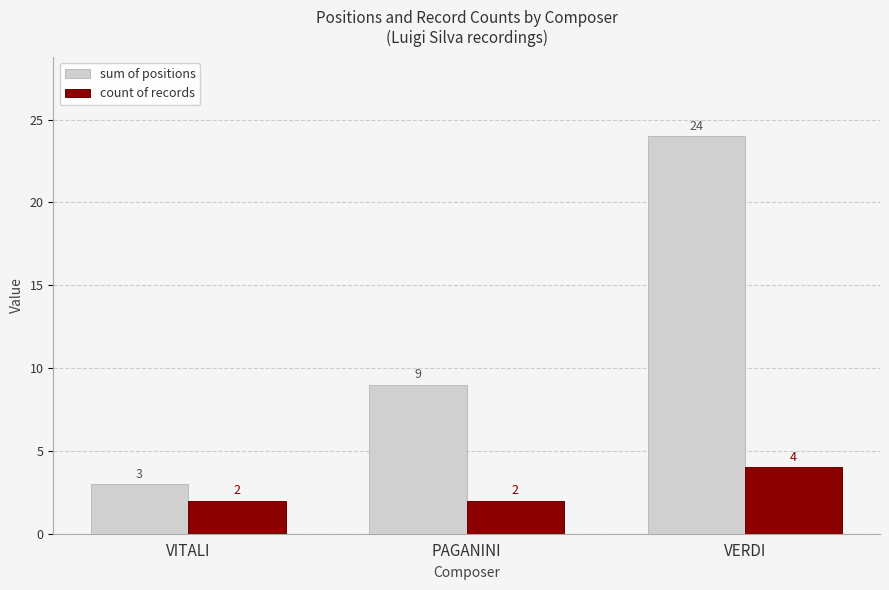

How many sum of positions values are between 3 and 24?

3